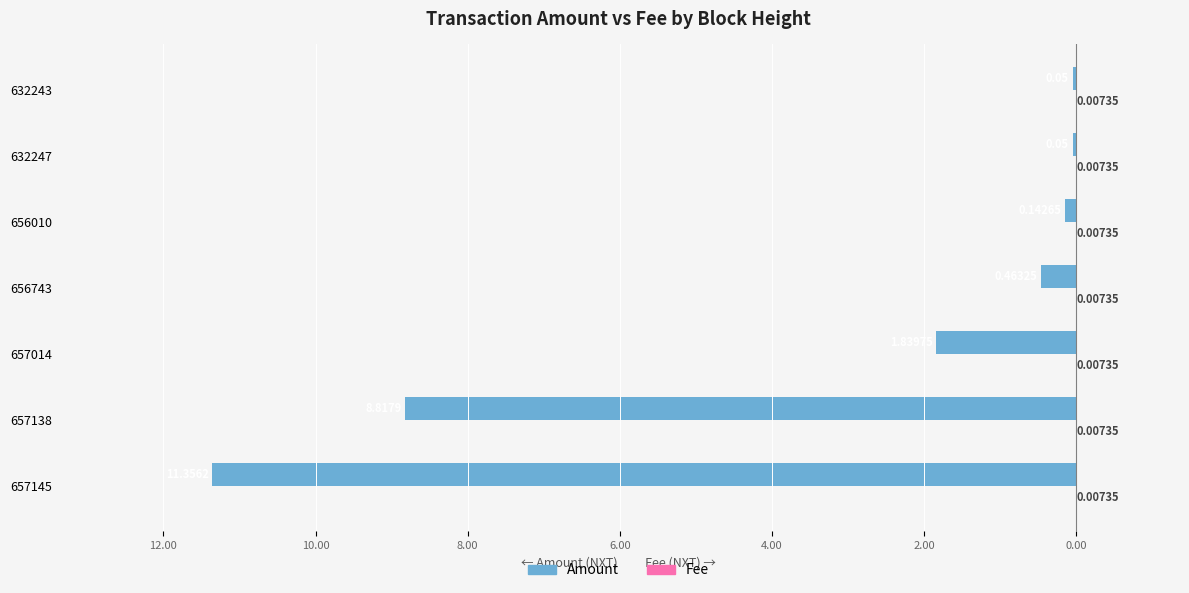

Reading right to left, what are all the values shown in this chart?

Amount: -0.1	-0.1	-0.1	-0.5	-1.8	-8.8	-11.4
Fee: 0.3	0.3	0.3	0.3	0.3	0.3	0.3